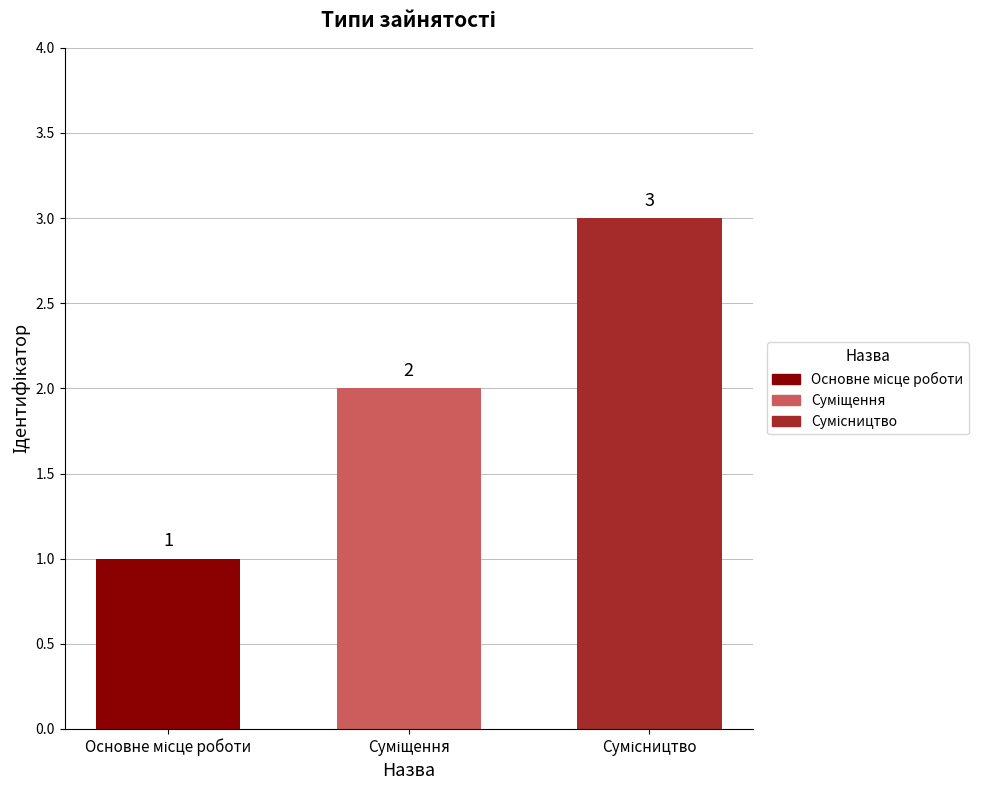

What is the greatest value displayed?

3